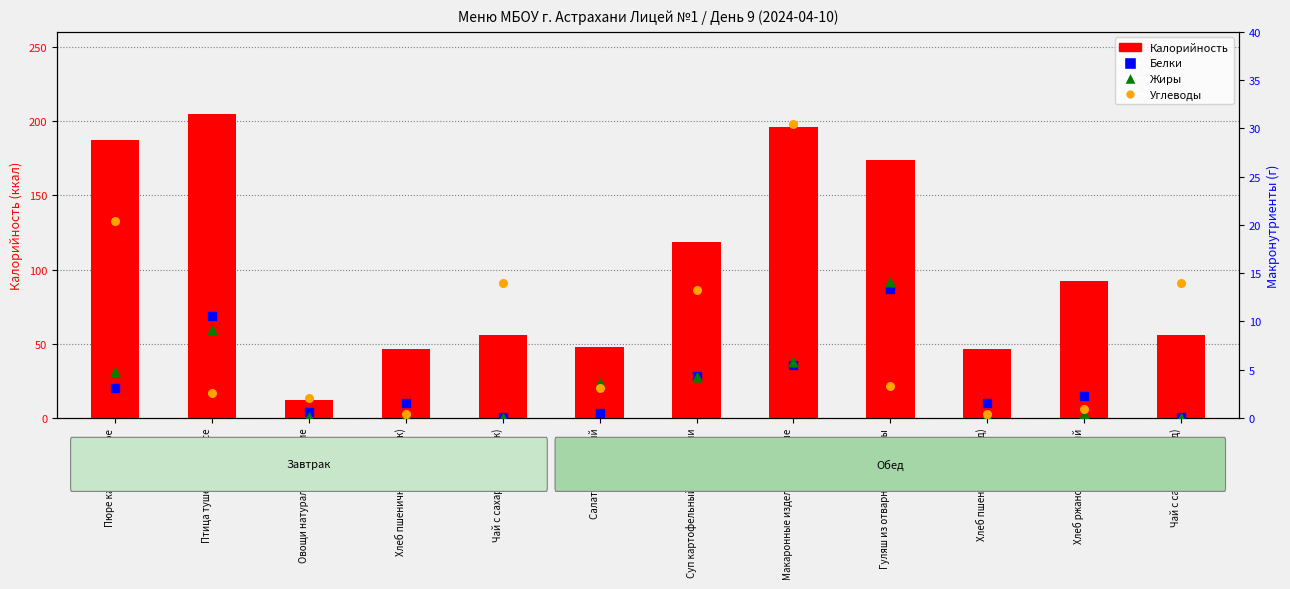

Which series reaches the minimum Y coordinate?

Жиры